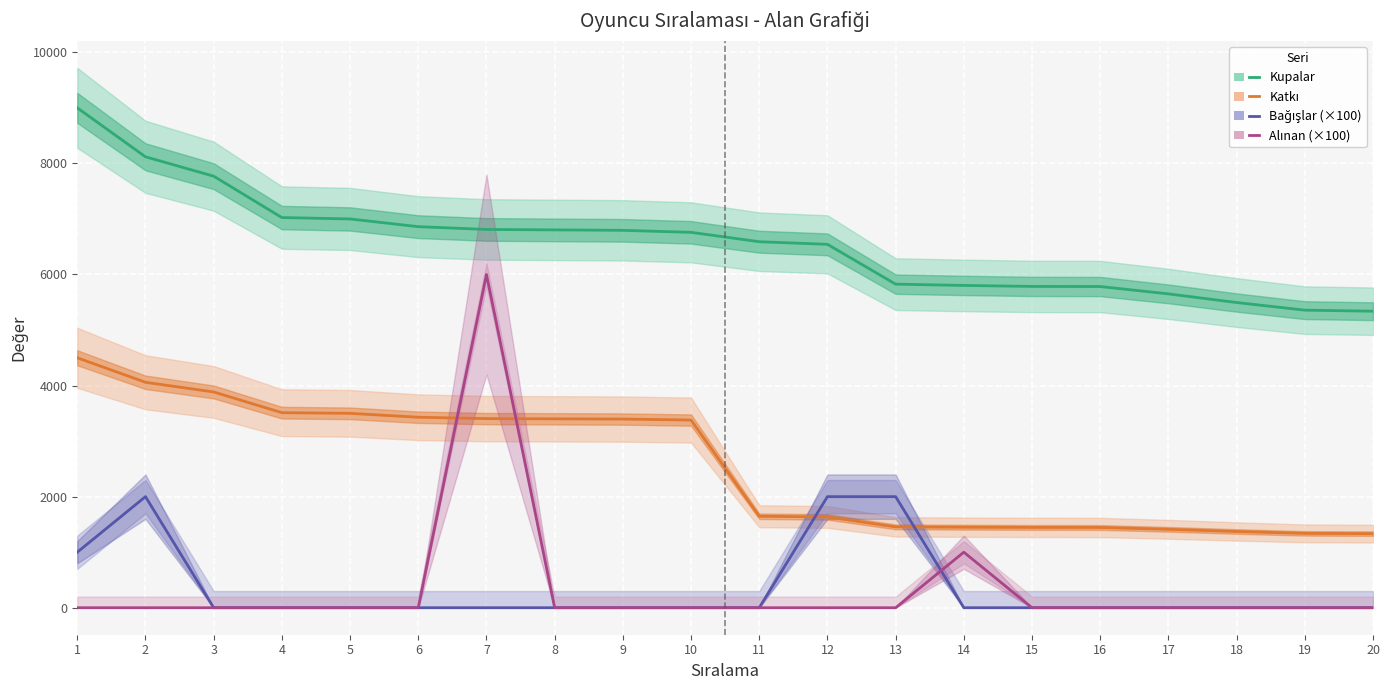

True or false: Katkı has more than 0 interior local peaks.

False